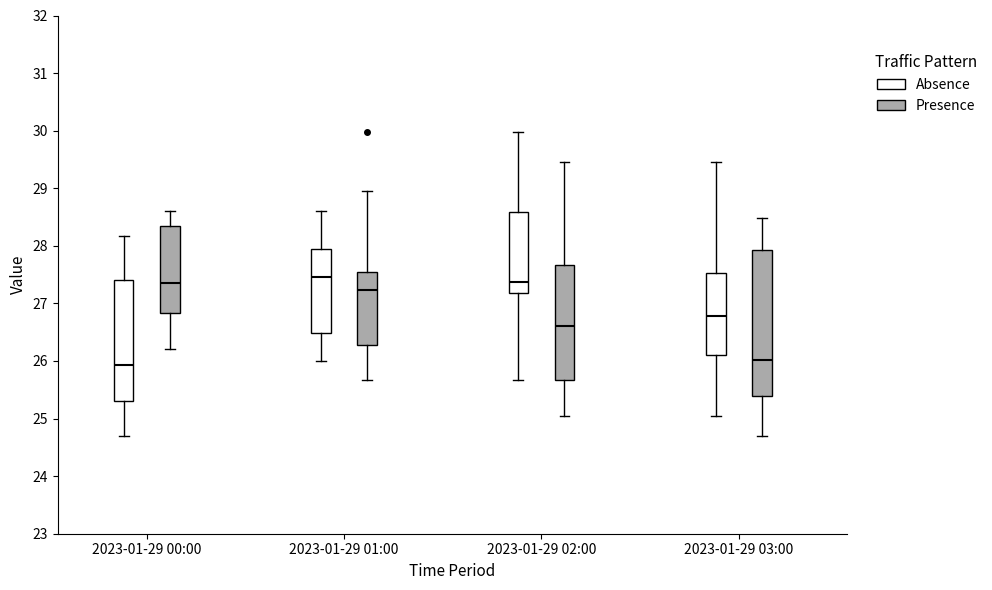

Which box is the tallest, from its lower edge to its upper edge?

2023-01-29 03:00 (Presence)